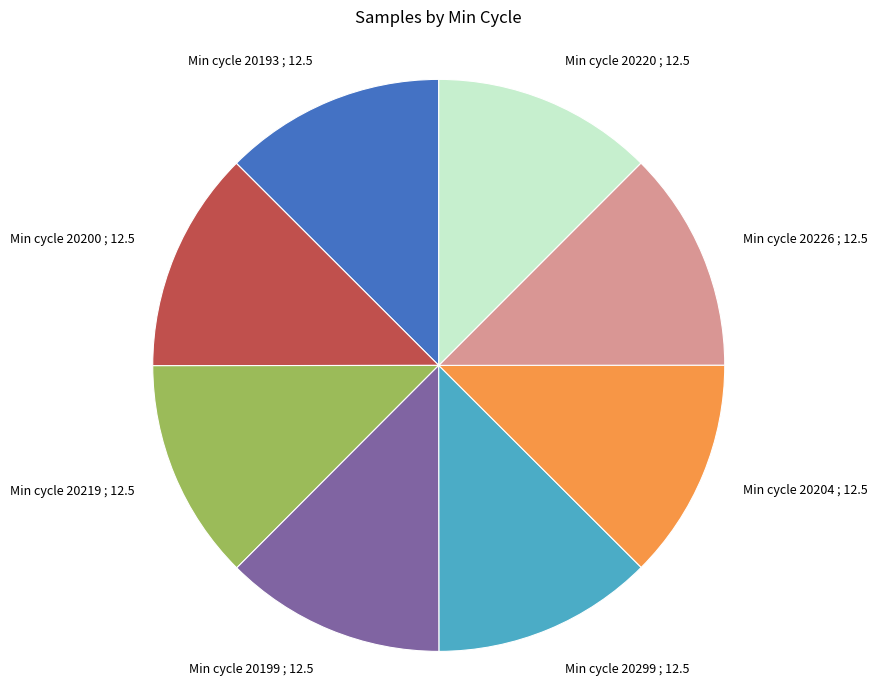

Is there any slice that represents more than half of the pie?

No